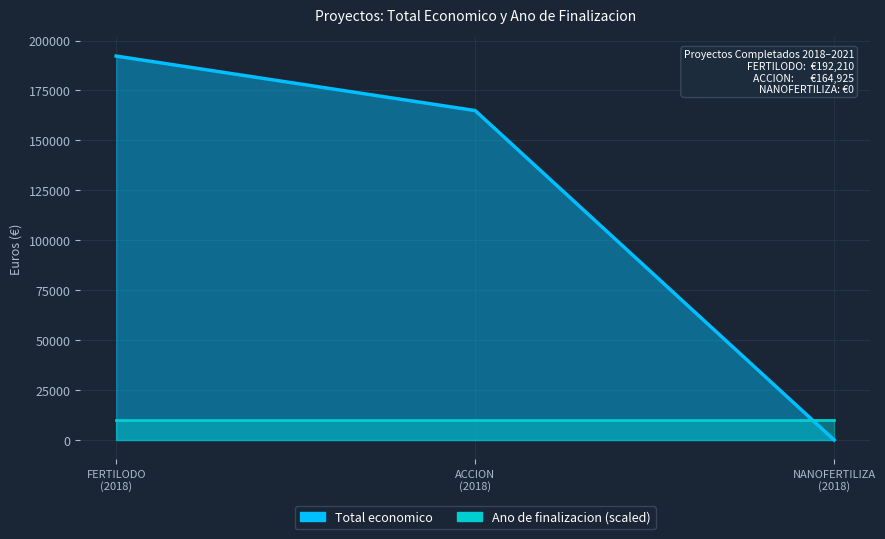

List the labels in order of value, largest first.

FERTILODO (2018), ACCION (2018), NANOFERTILIZA (2018)